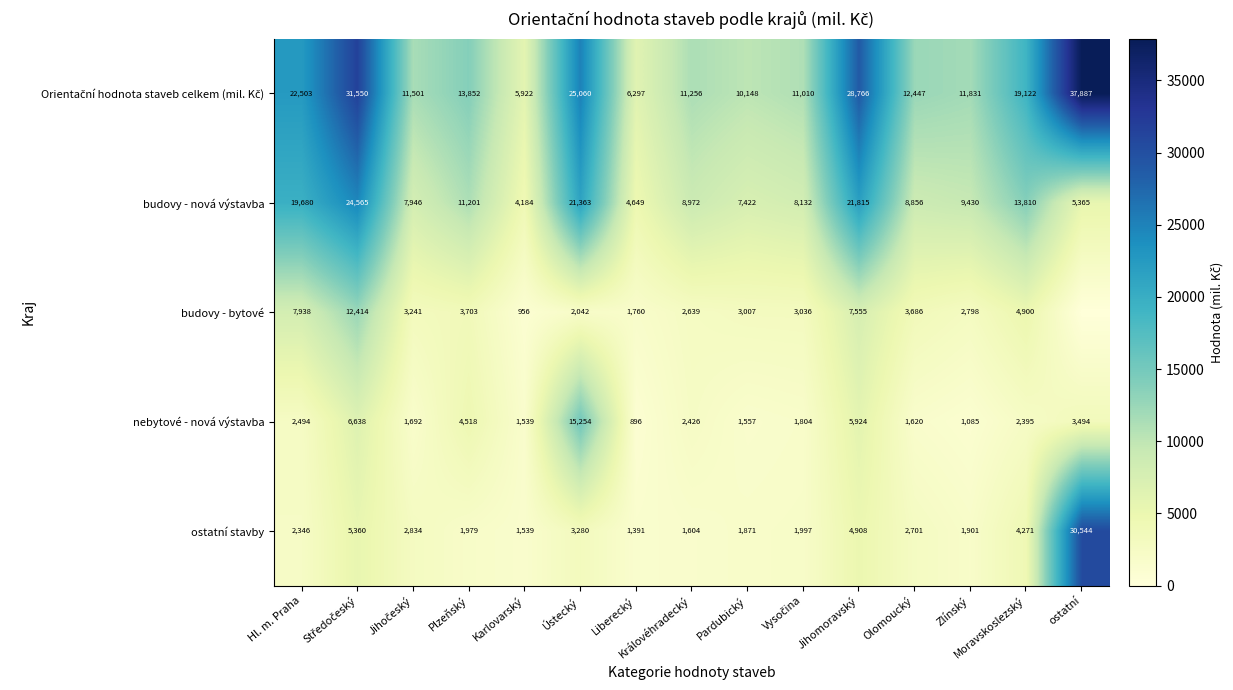

How many values in the nebytové - nová výstavba series are below 2395?

7